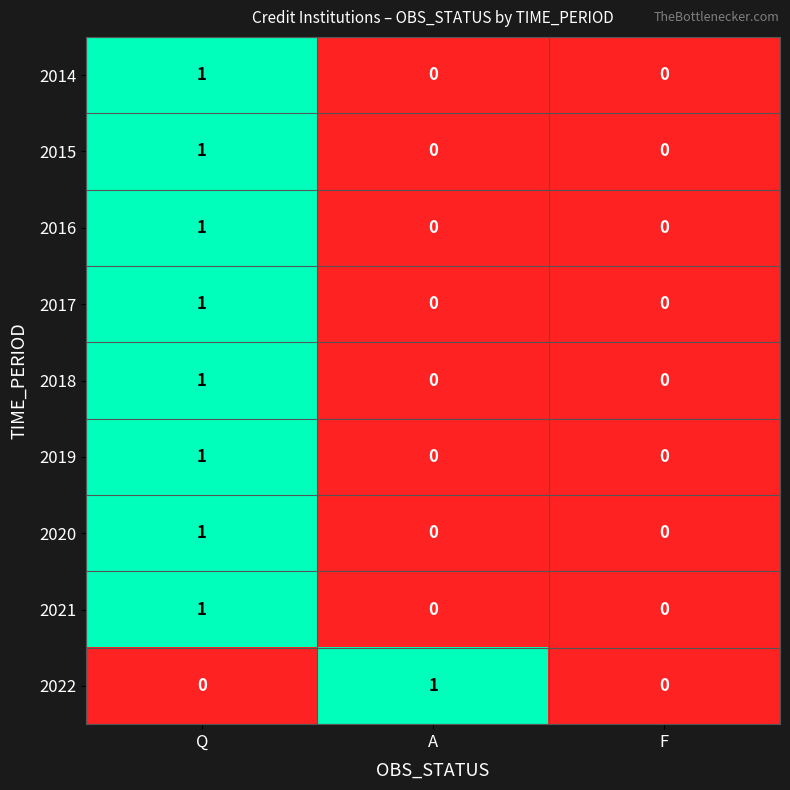

Reading right to left, list all the values displayed in this chart.

2014: F=0	A=0	Q=1
2015: F=0	A=0	Q=1
2016: F=0	A=0	Q=1
2017: F=0	A=0	Q=1
2018: F=0	A=0	Q=1
2019: F=0	A=0	Q=1
2020: F=0	A=0	Q=1
2021: F=0	A=0	Q=1
2022: F=0	A=1	Q=0